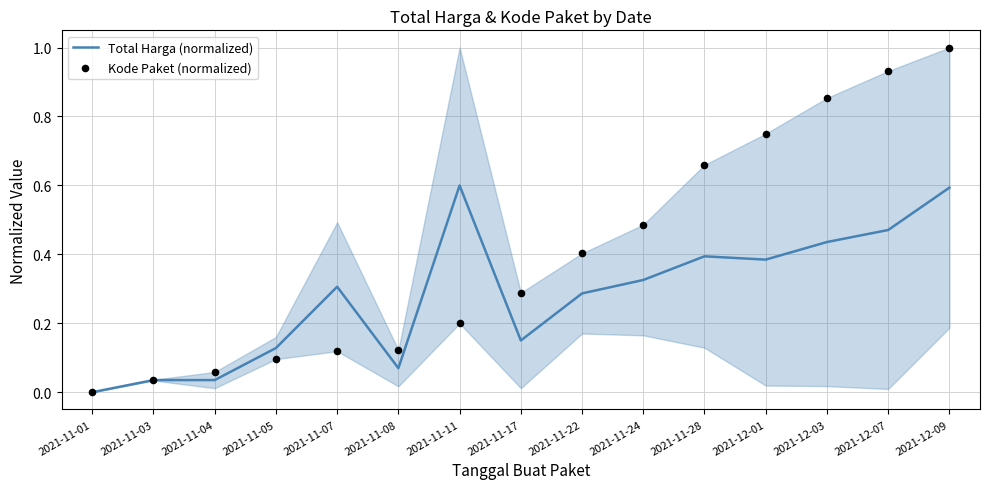

What are all the series names shown in the legend?

Total Harga (normalized), Kode Paket (normalized)